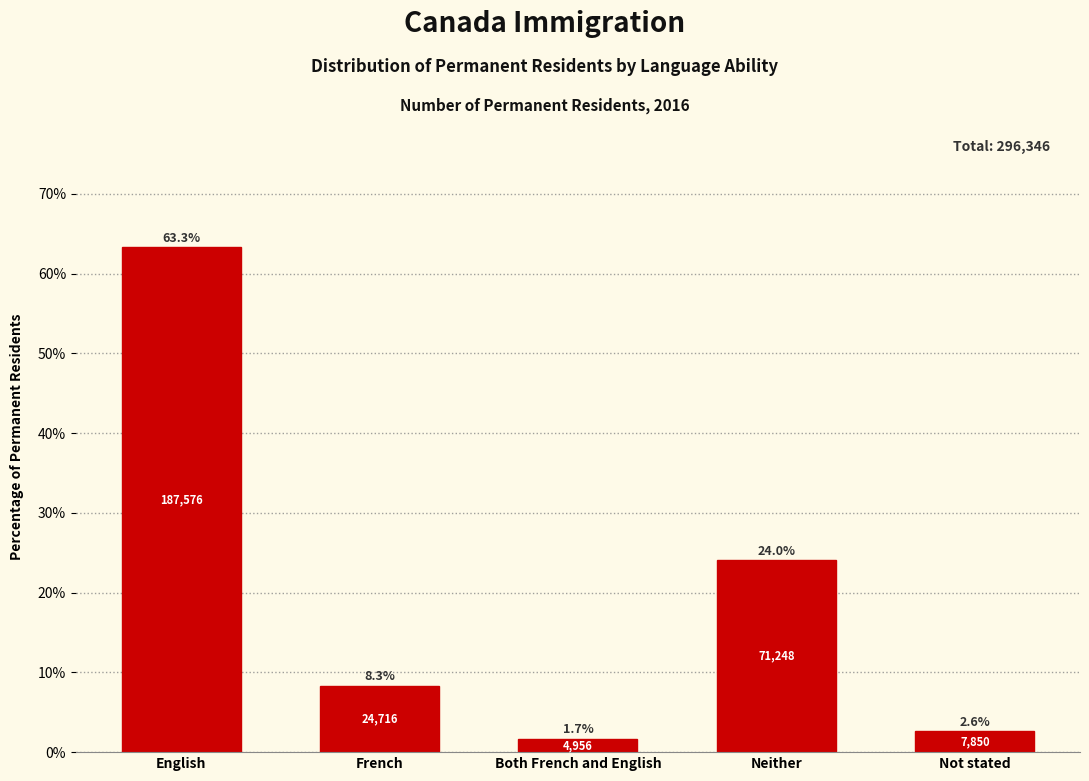

Reading right to left, transcribe all the data shown in this chart.

Not stated=2.6	Neither=24.0	Both French and English=1.7	French=8.3	English=63.3